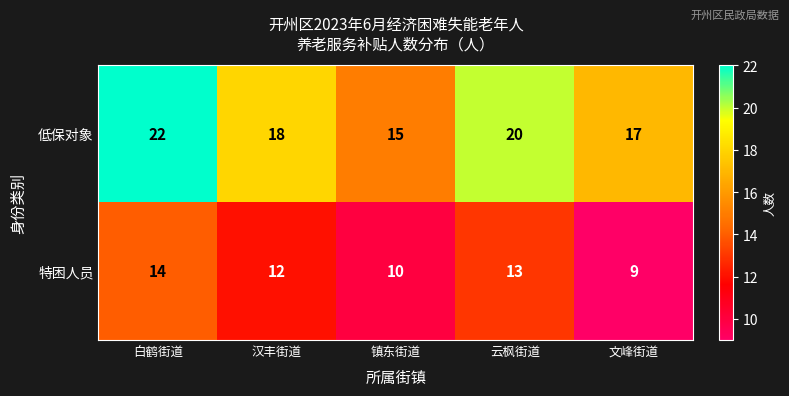

How many series are shown in this chart?

2